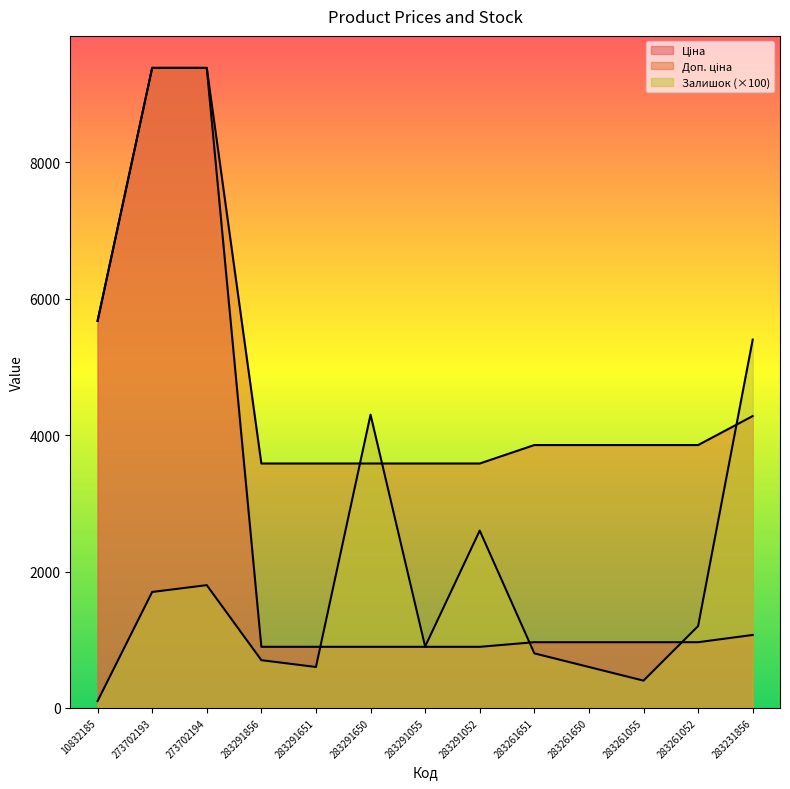

What is the maximum value shown in the chart?

9384.0